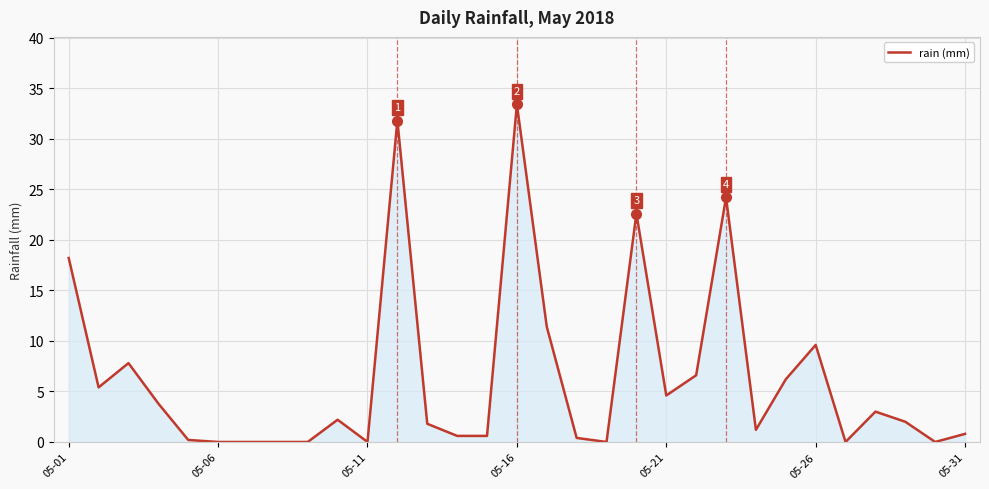

What is the sum of all values?

198.4